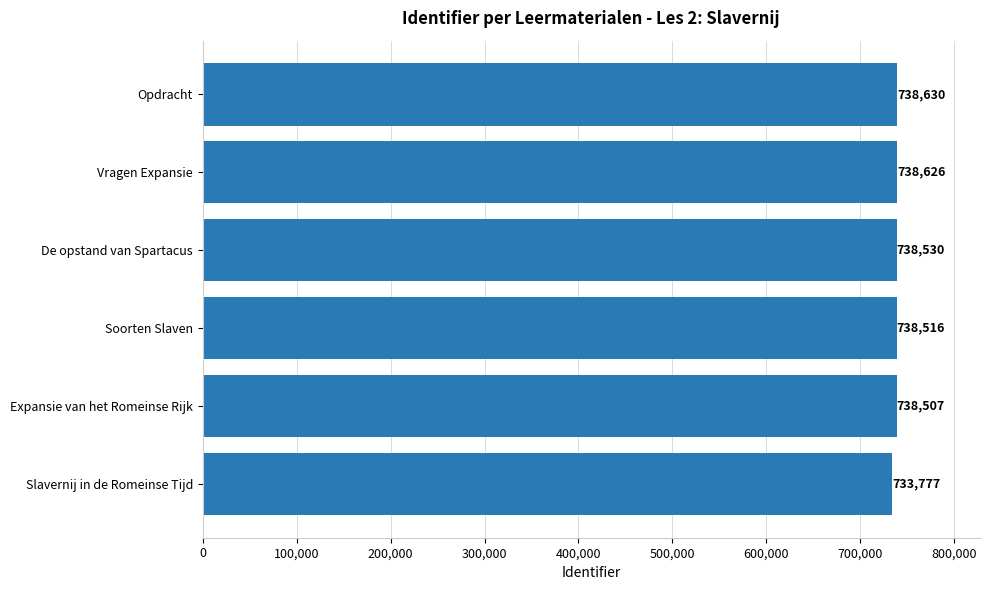

Where is the data nearest to the value 736203?

Expansie van het Romeinse Rijk